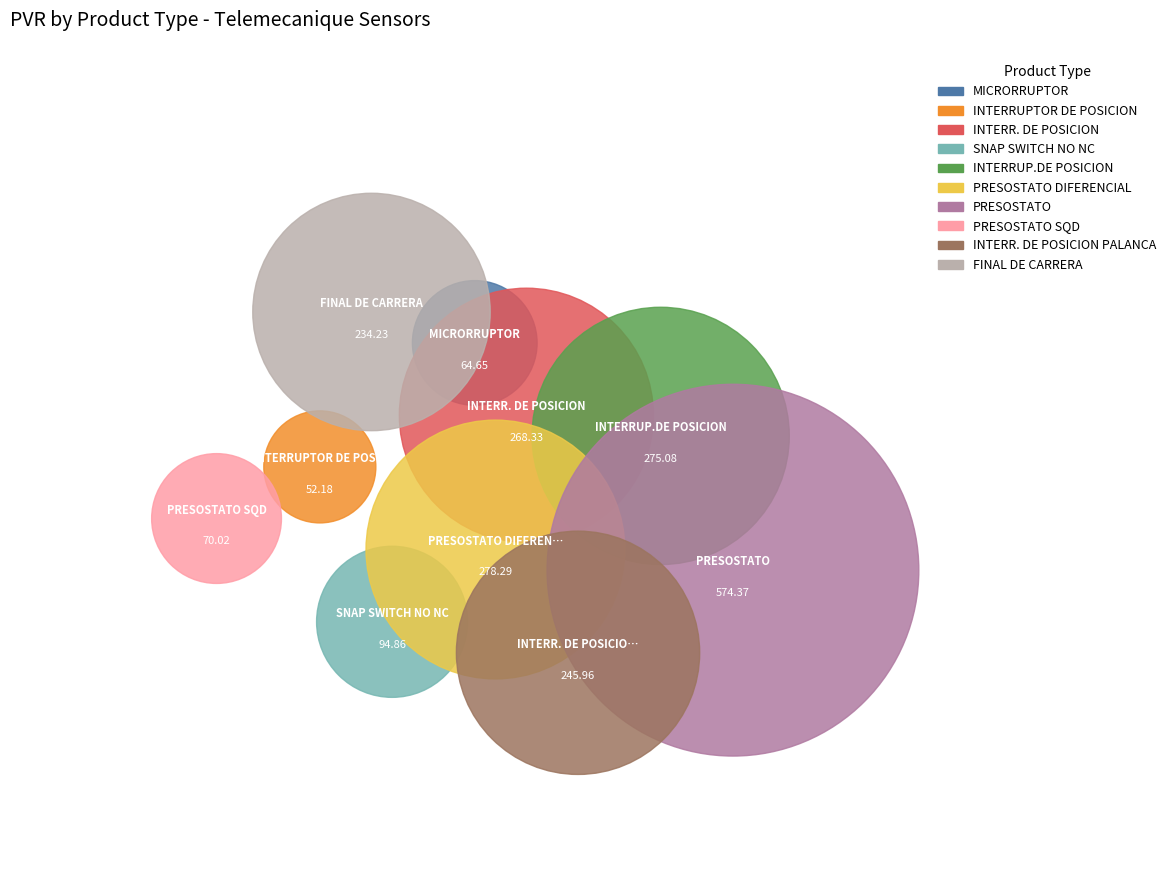

What percentage do FINAL DE CARRERA and INTERR. DE POSICION together represent?

23.3%